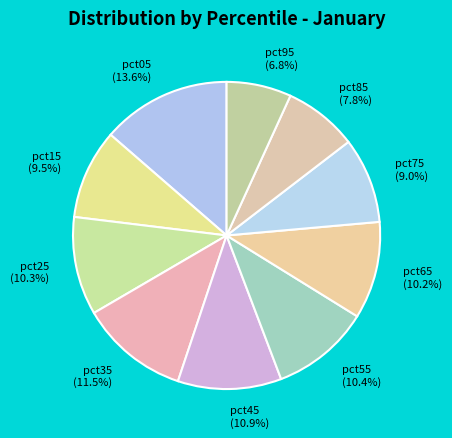

Which has a higher value, pct55 or pct95?

pct55